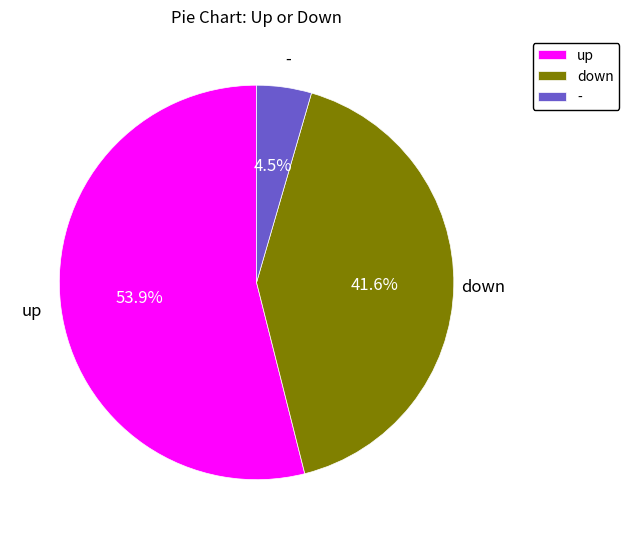

To the nearest percent, what is the combined percentage of up and down?

96%